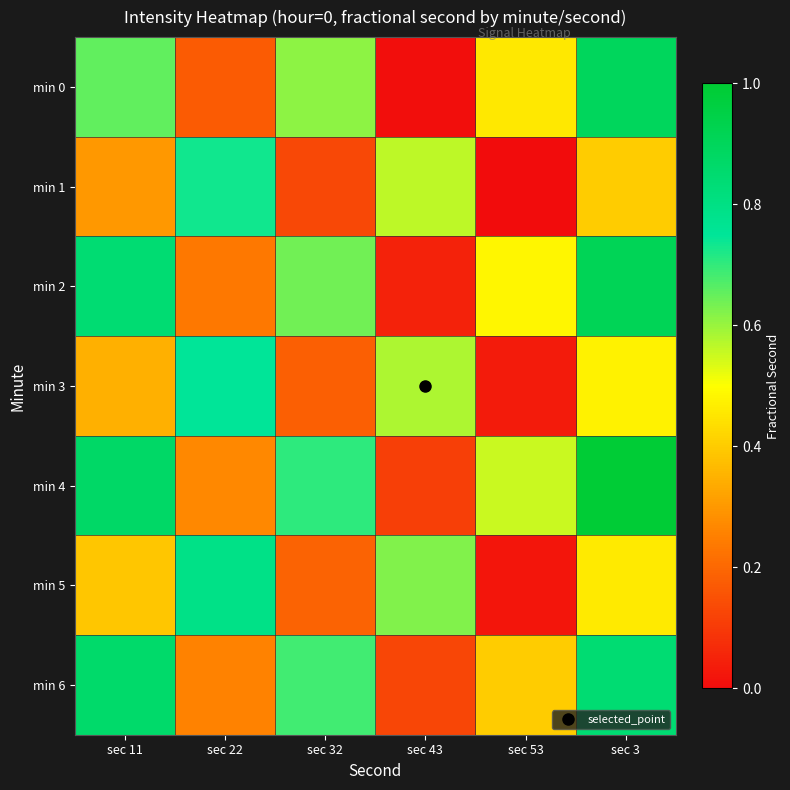

Between sec 11 and sec 43, which is larger?

sec 11